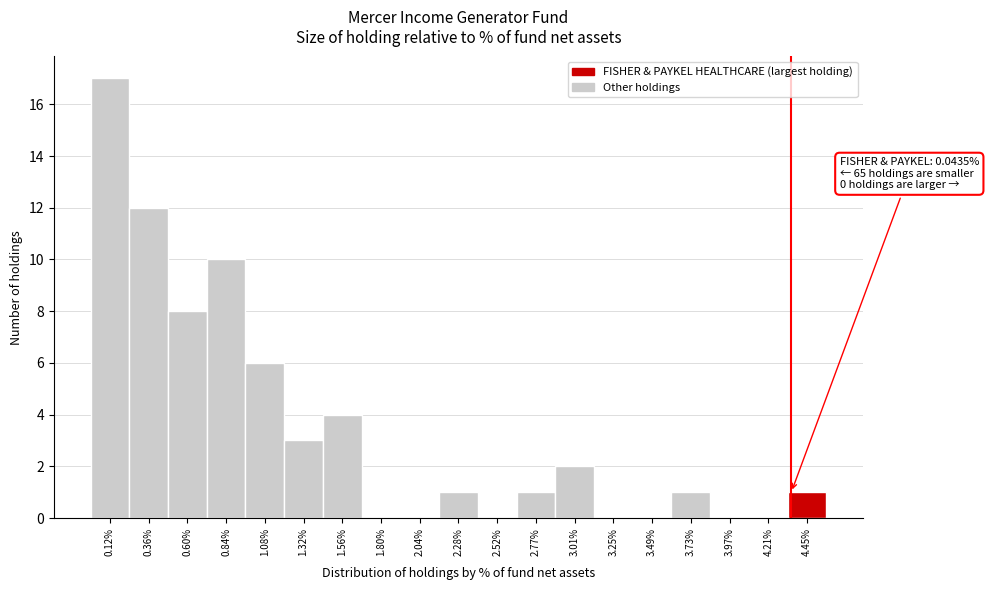

Reading left to right, what are all the values shown in this chart?

0.12%=17	0.36%=12	0.60%=8	0.84%=10	1.08%=6	1.32%=3	1.56%=4	1.80%=0	2.04%=0	2.28%=1	2.52%=0	2.77%=1	3.01%=2	3.25%=0	3.49%=0	3.73%=1	3.97%=0	4.21%=0	4.45%=1